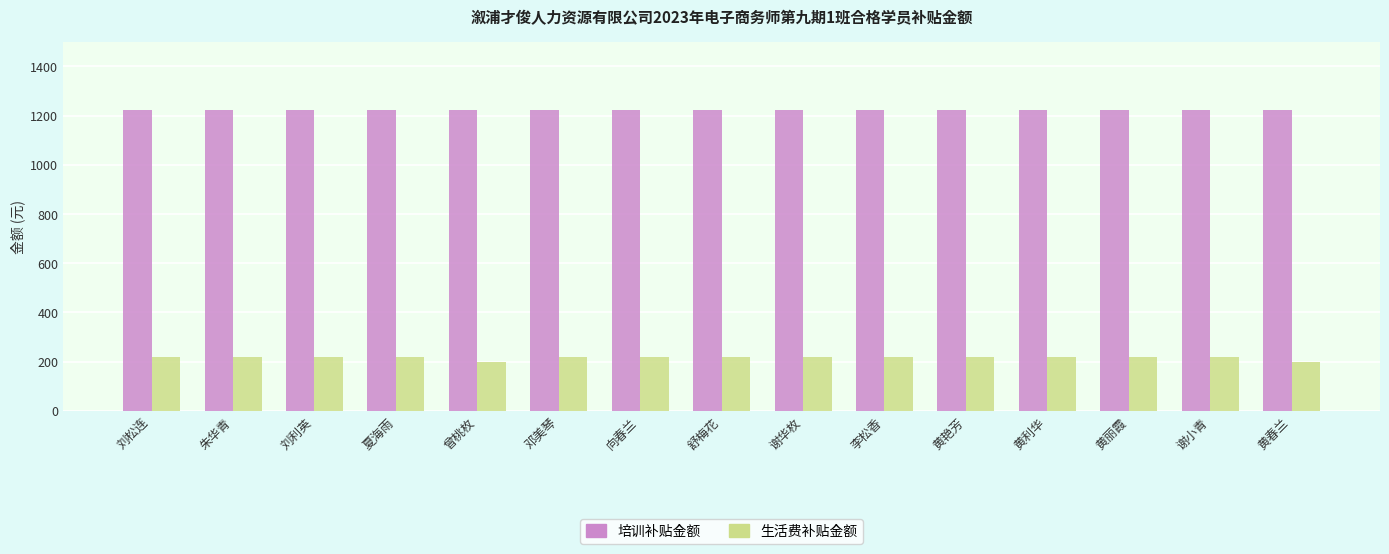

What is the total value across all series at 向春兰?

1444